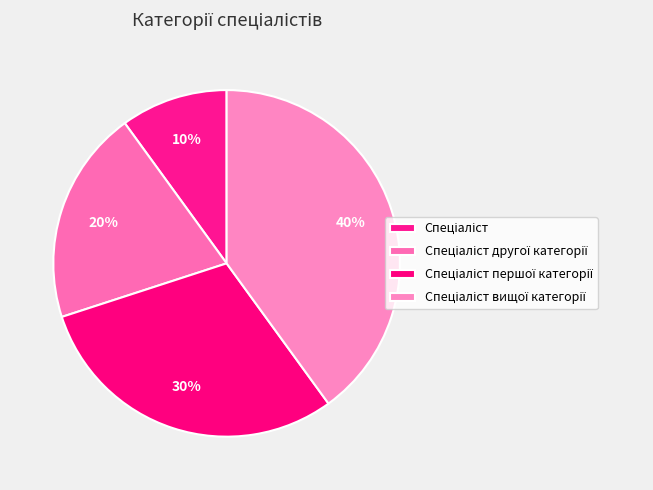

How much of the chart is everything except Спеціаліст вищої категорії?

60.0%